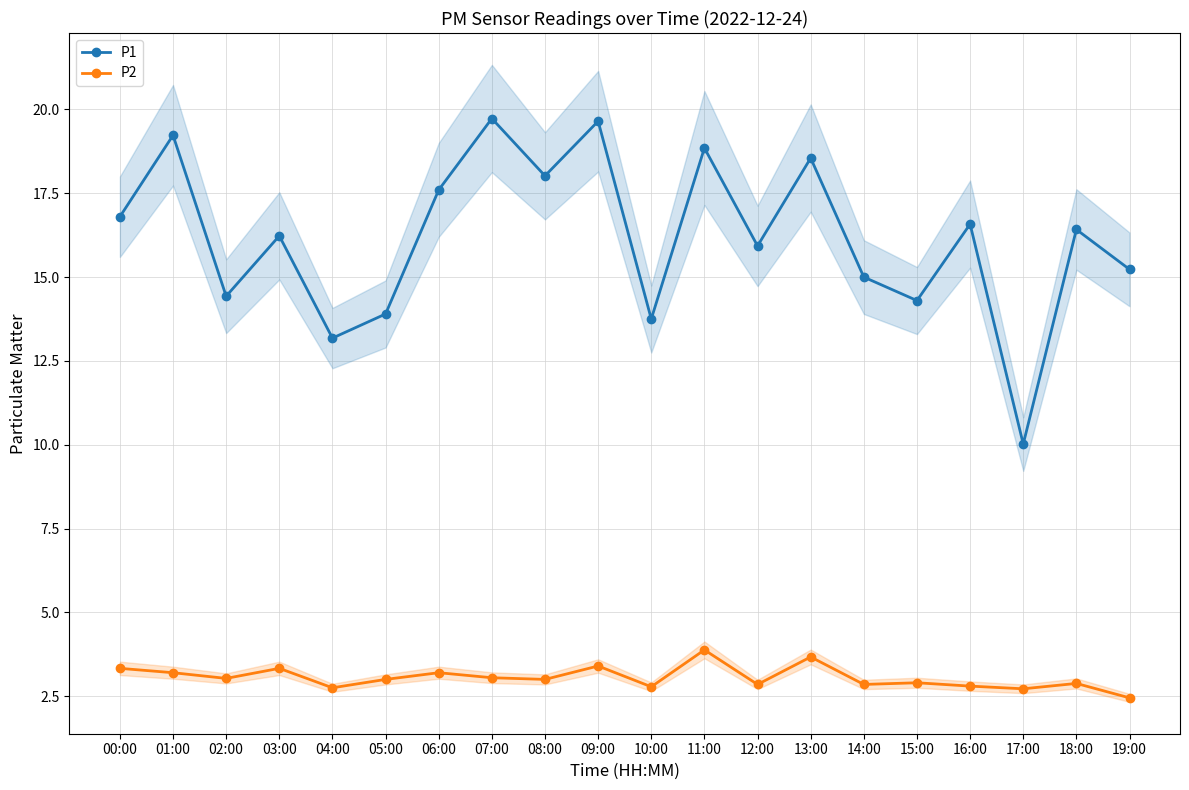

At which label is P2 closest to 3?

05:00